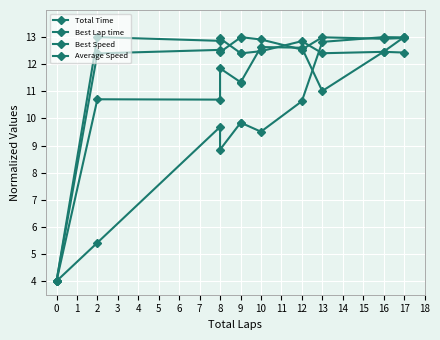

At how many categories does at least one series exceed 7?

10